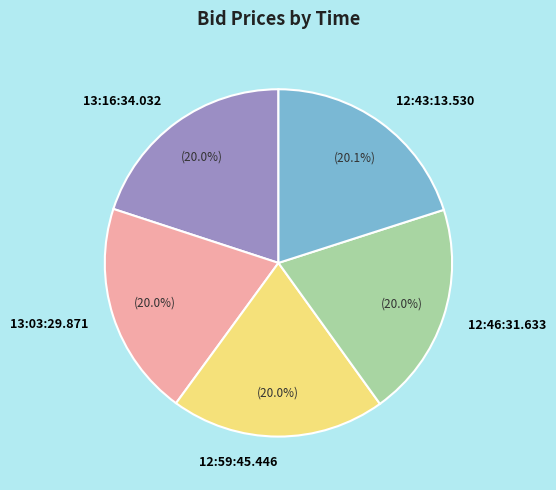

To the nearest percent, what portion does 12:59:45.446 represent?

20%